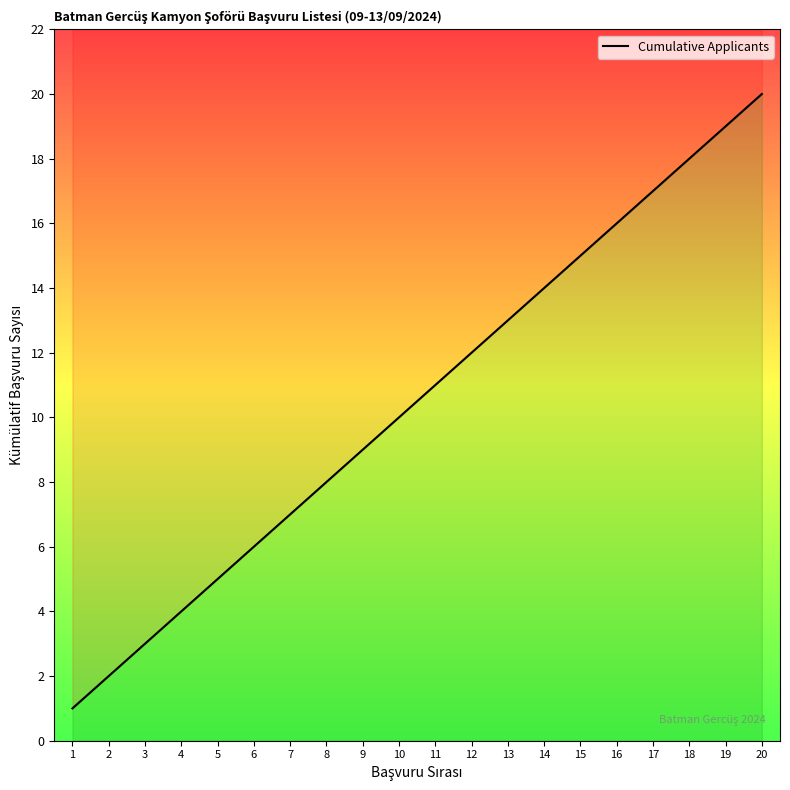

Reading left to right, transcribe all the data shown in this chart.

1=1	2=2	3=3	4=4	5=5	6=6	7=7	8=8	9=9	10=10	11=11	12=12	13=13	14=14	15=15	16=16	17=17	18=18	19=19	20=20